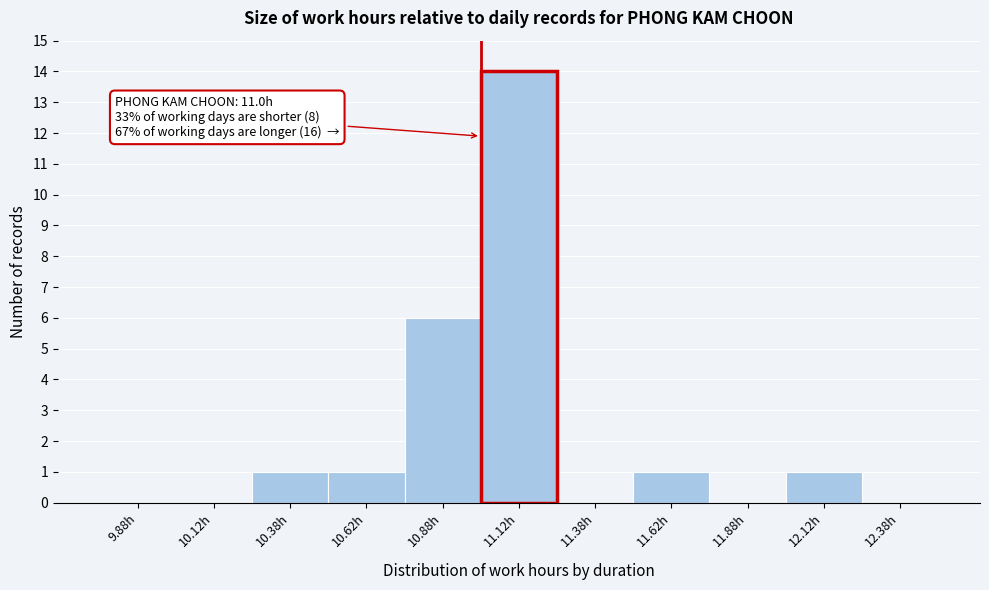

Which range on the x-axis has the tallest bar?

11.00 to 11.25